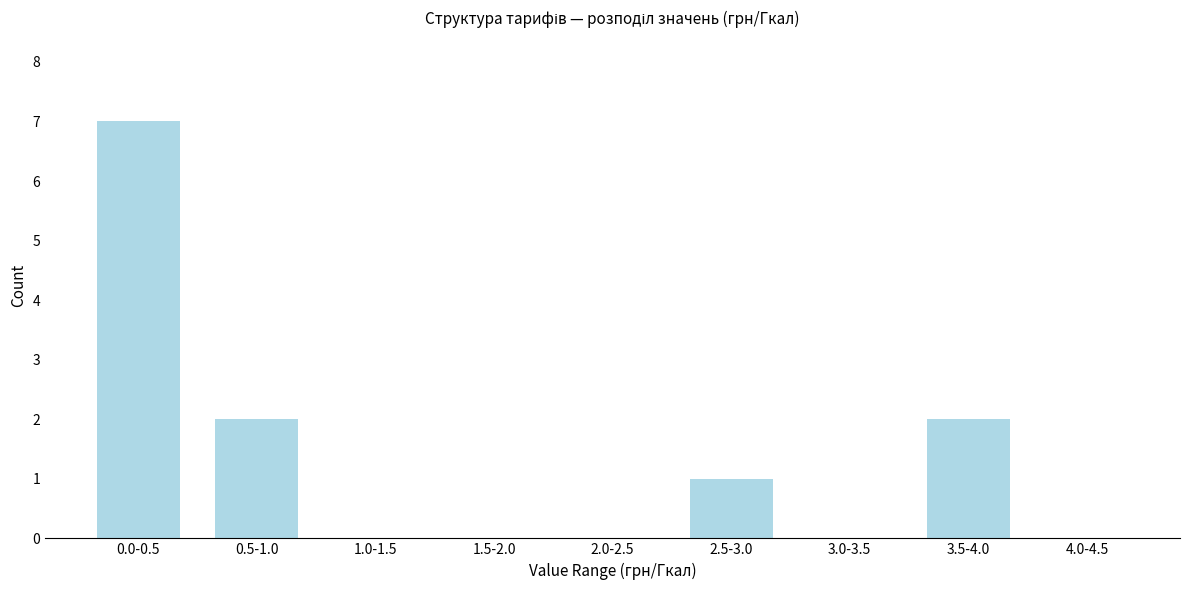

Reading right to left, list all the values displayed in this chart.

4.0-4.5=0	3.5-4.0=2	3.0-3.5=0	2.5-3.0=1	2.0-2.5=0	1.5-2.0=0	1.0-1.5=0	0.5-1.0=2	0.0-0.5=7